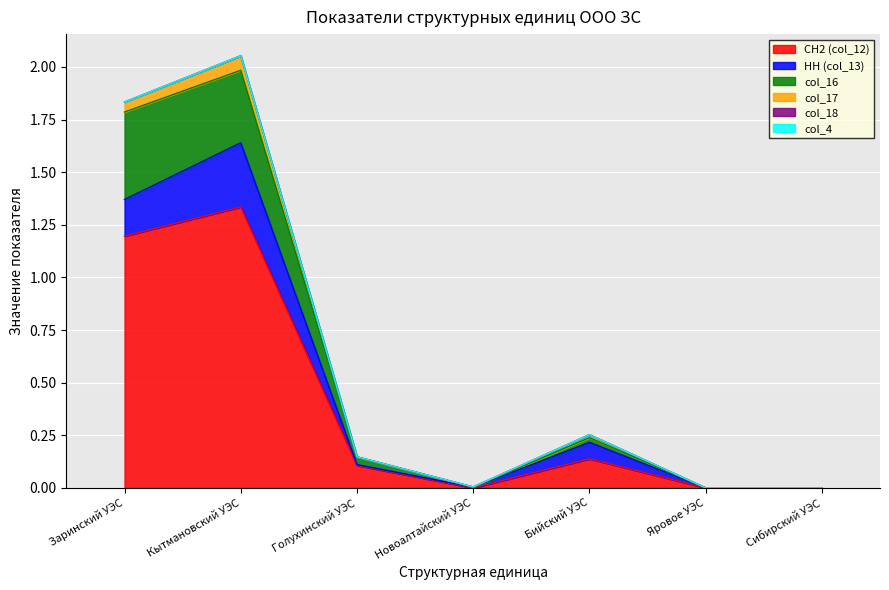

At which label does СН2 (col_12) reach its peak?

Кытмановский УЭС